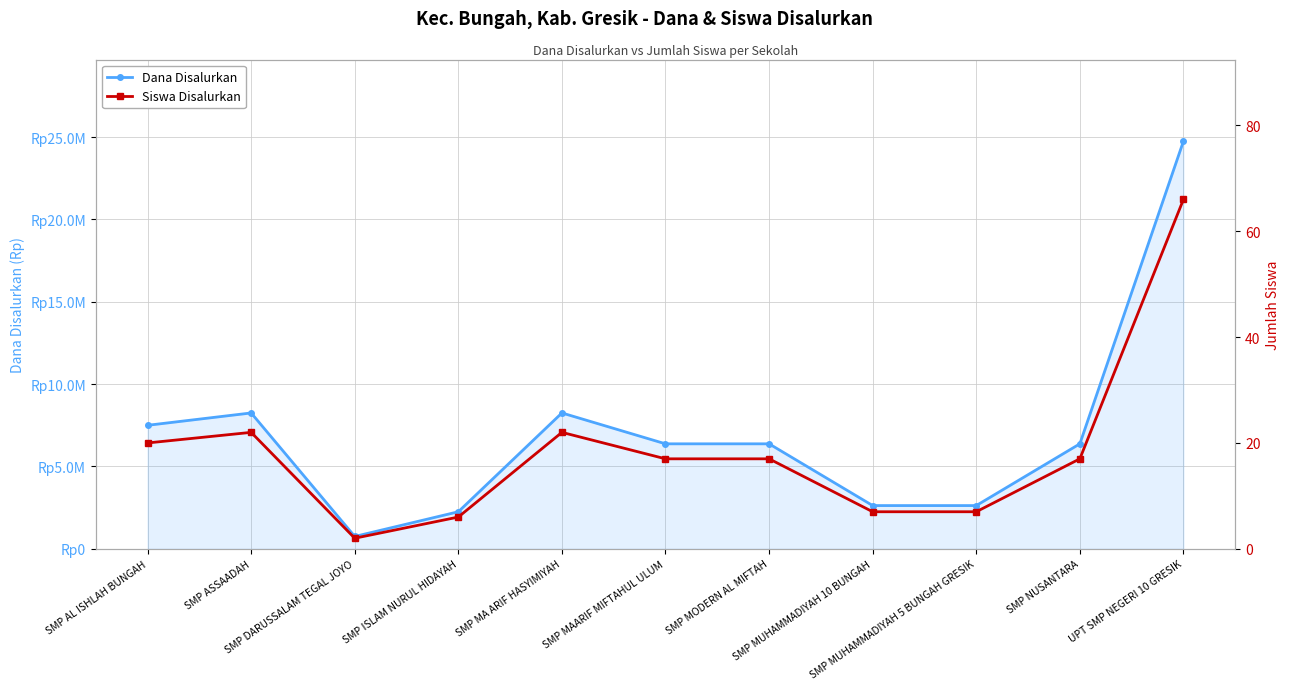

Reading left to right, extract all data points from this chart.

Dana Disalurkan: 7500000	8250000	750000	2250000	8250000	6375000	6375000	2625000	2625000	6375000	24750000
Siswa Disalurkan: 20	22	2	6	22	17	17	7	7	17	66